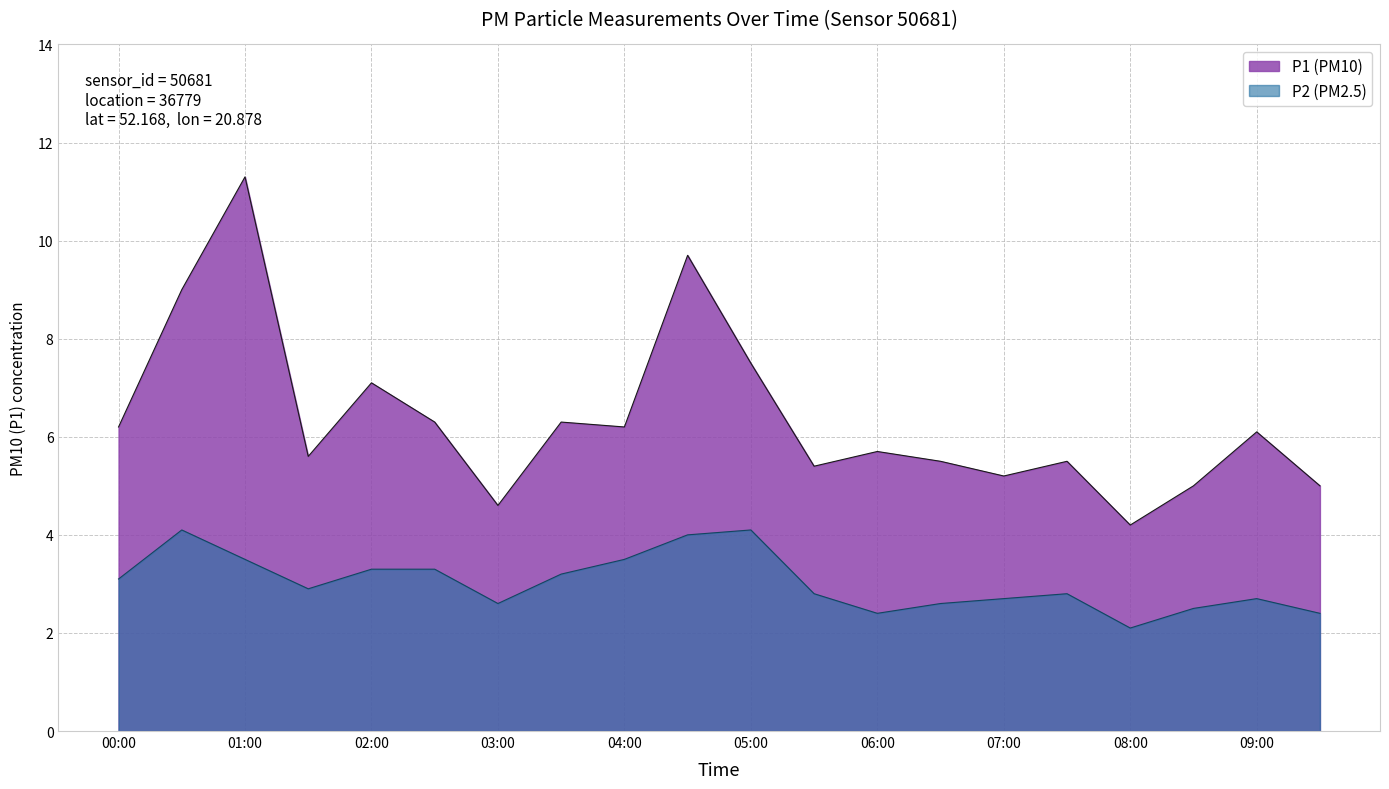

Rank the series by their average value, from lowest to highest.

P2, P1